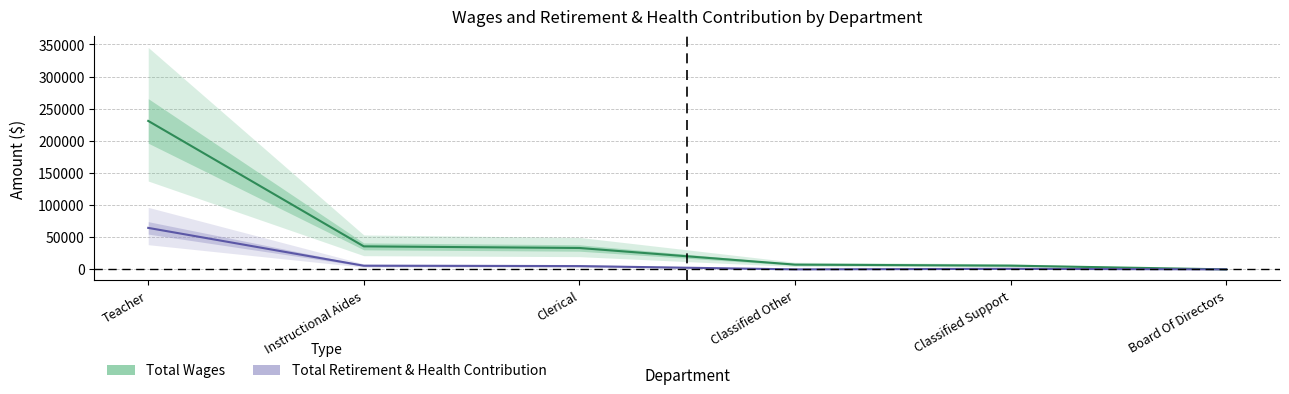

List the series in order of their peak value, lowest first.

Total Retirement & Health Contribution, Total Wages